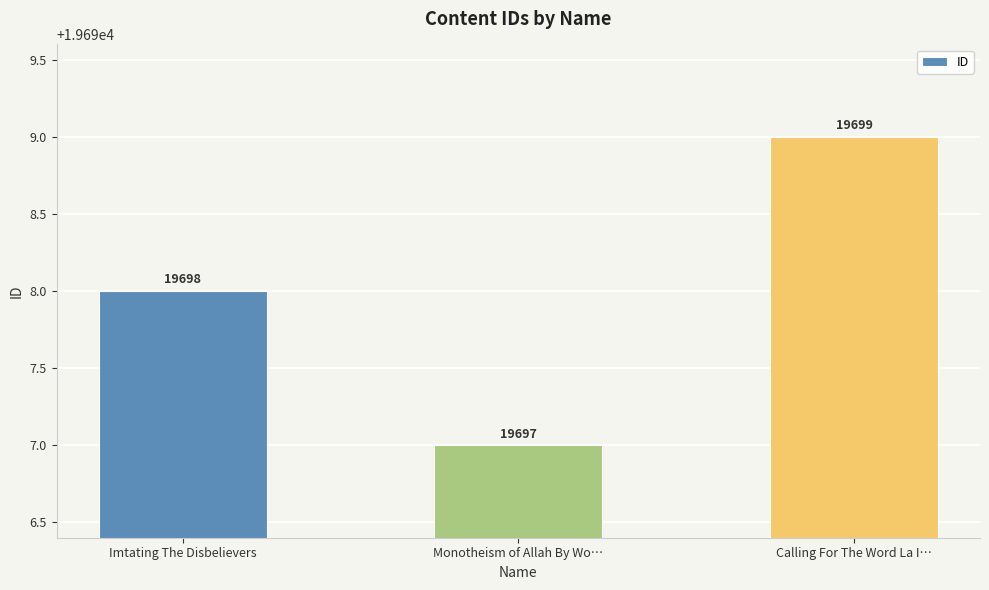

Does the chart contain any negative values?

No